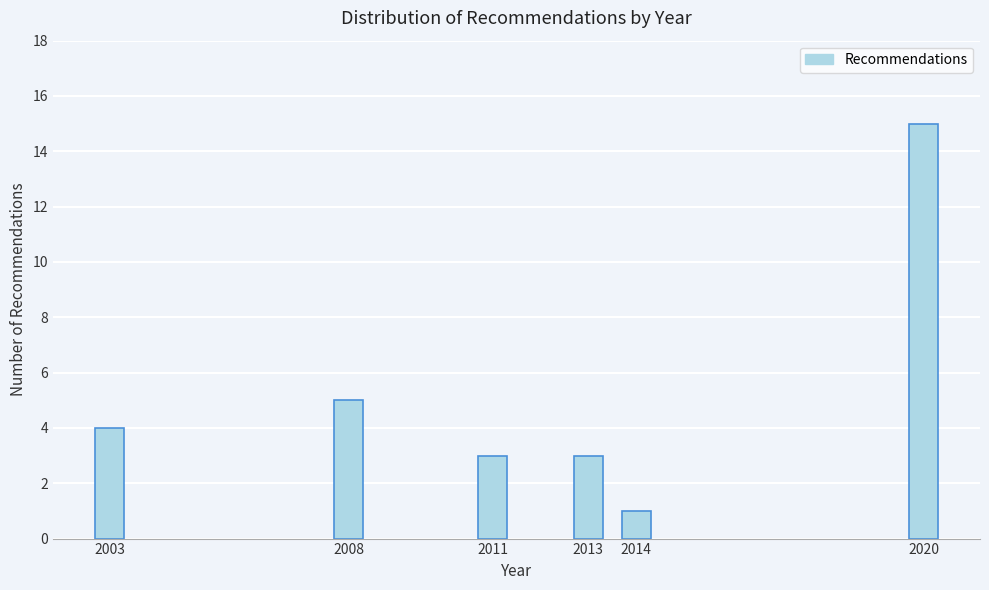

Reading right to left, list all the values displayed in this chart.

15	1	3	3	5	4